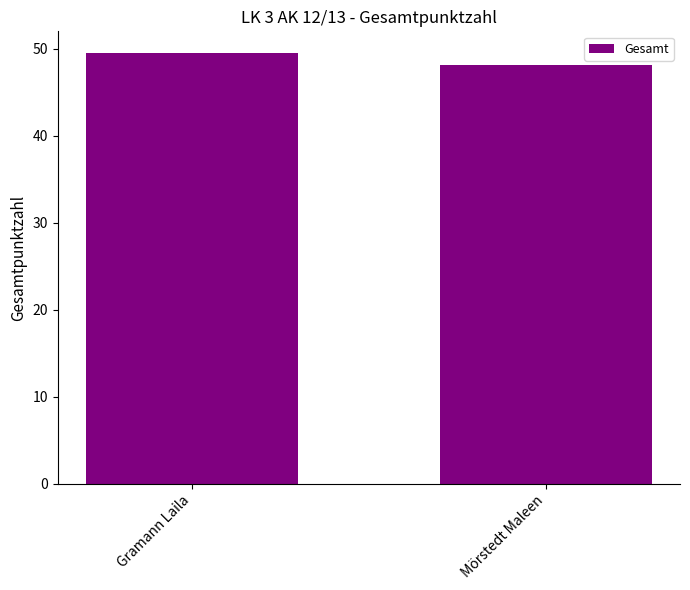

Reading right to left, list all the values displayed in this chart.

48.1	49.5